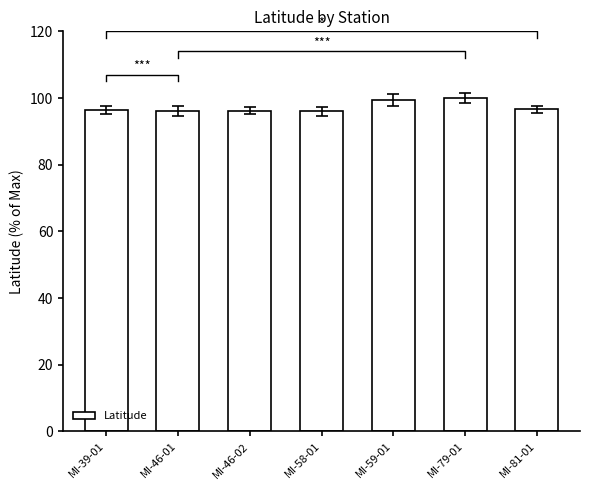

What is the label of the 2nd bar from the left?

MI-46-01